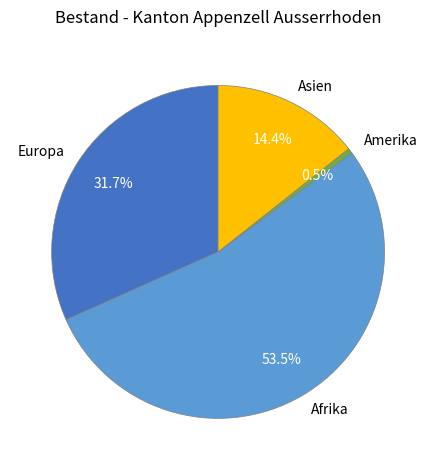

Between Asien and Afrika, which is larger?

Afrika